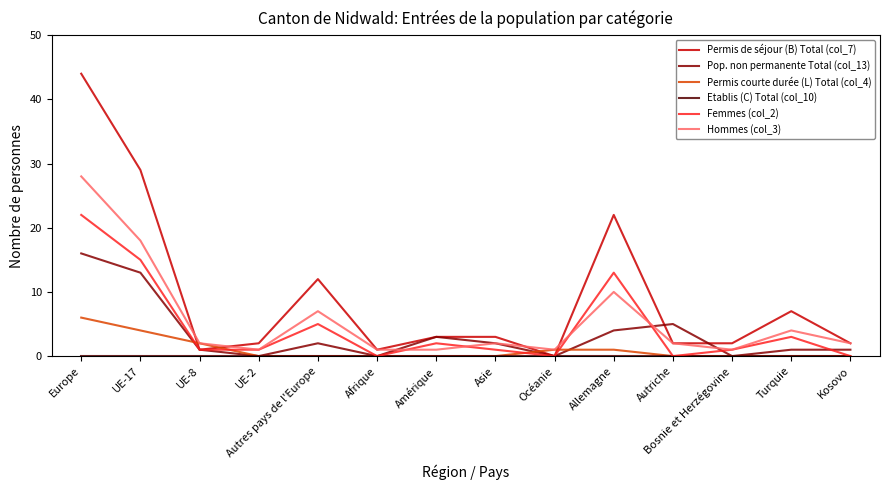

Is it true that Hommes (col_3) equals 2 at UE-8?

True